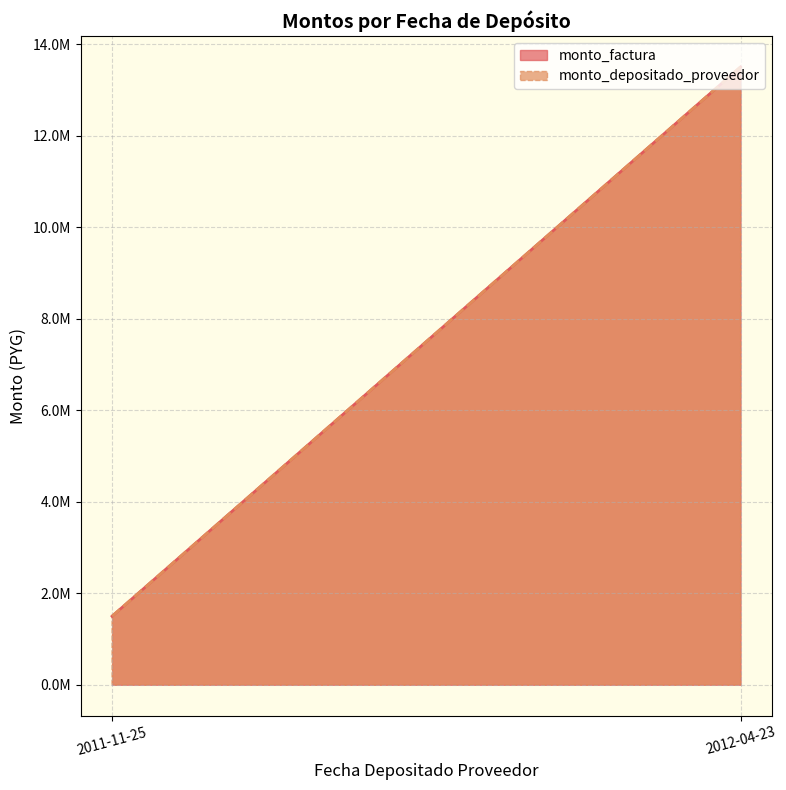

True or false: monto_factura and monto_depositado_proveedor intersect in this chart.

False